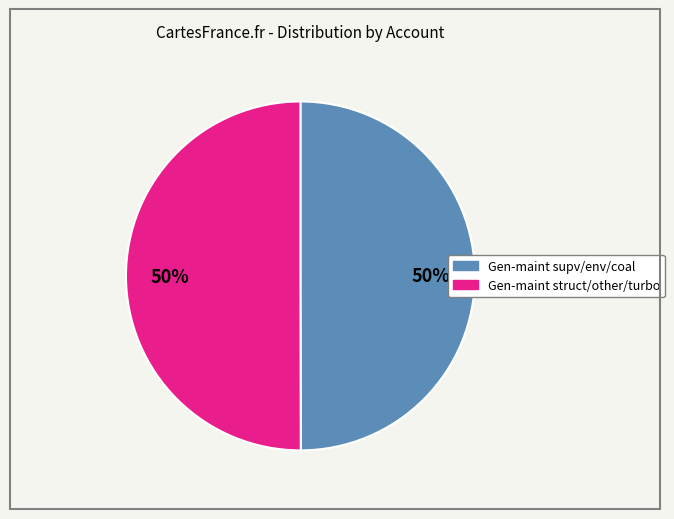

To the nearest percent, what is the average slice percentage?

50%